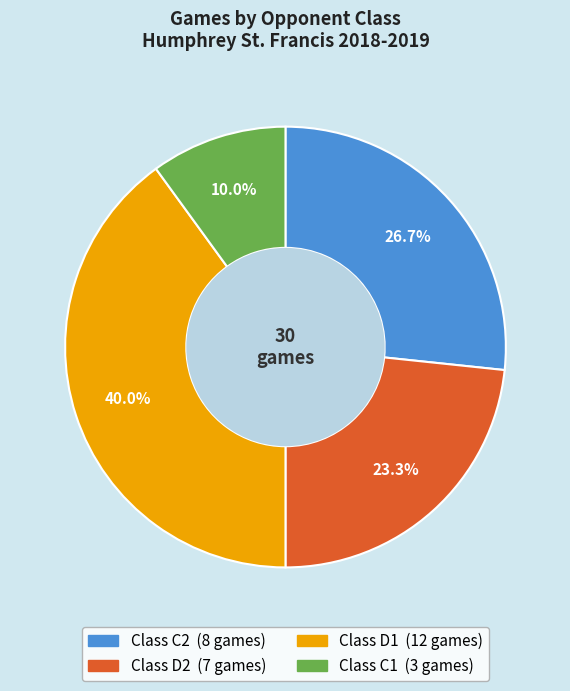

Is there any slice that represents more than half of the pie?

No